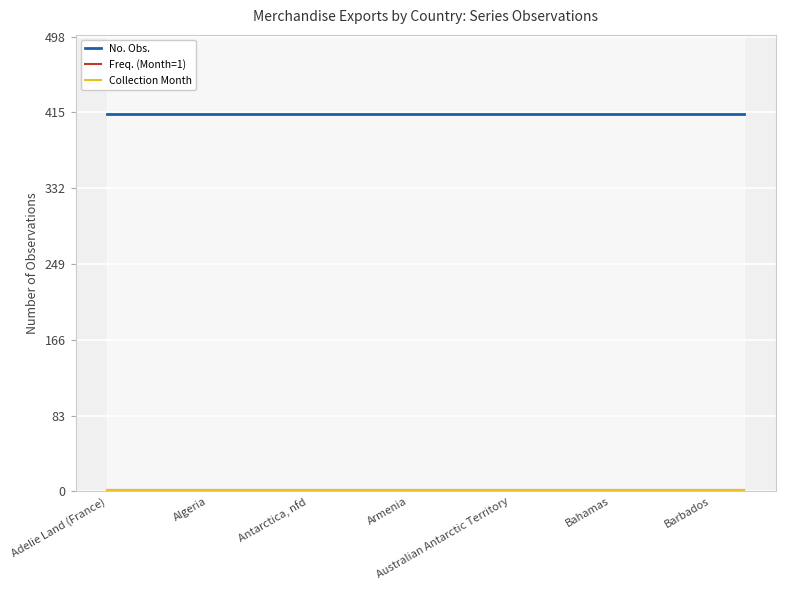

Is this an area chart (filled region under the line)?

No